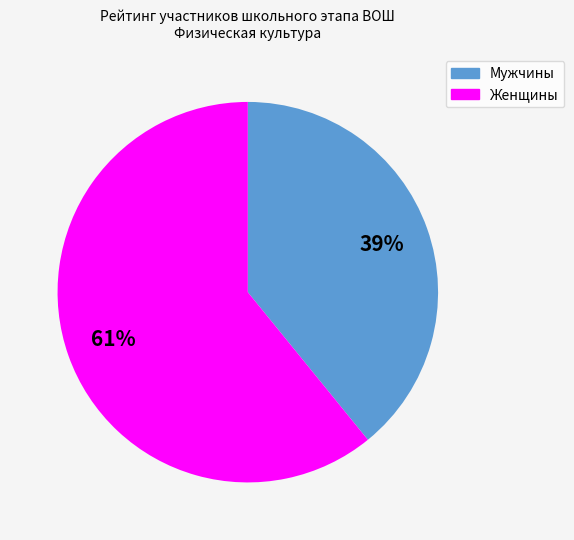

To the nearest percent, what is the difference between the largest and smallest slice percentages?

22%